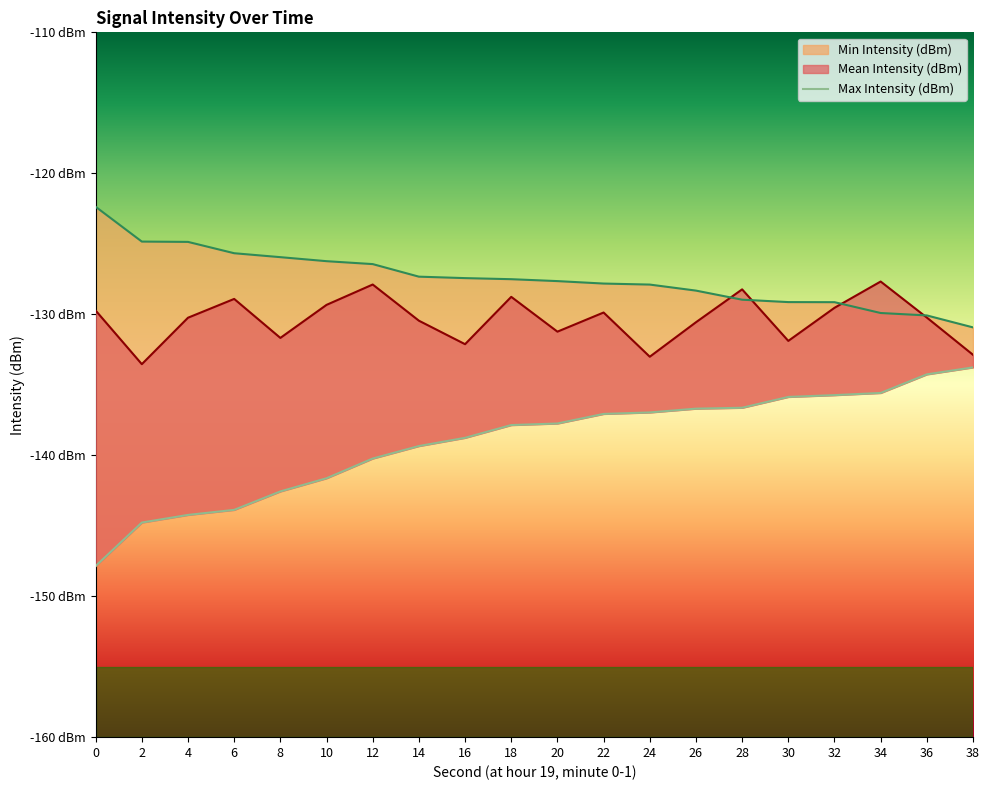

What value does the Min Intensity (dBm) series have at 0?

-147.9